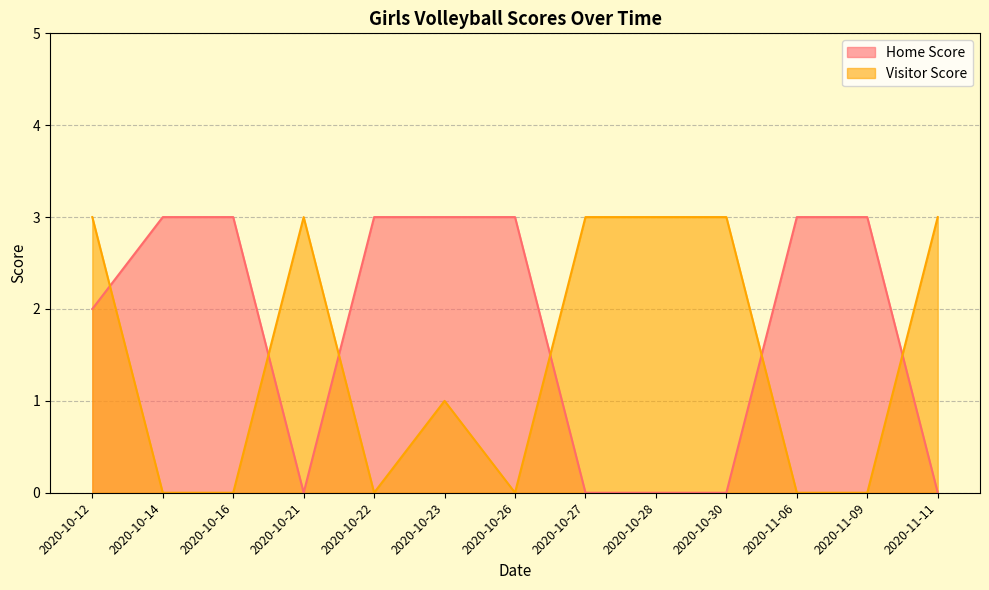

Reading left to right, extract all data points from this chart.

Home Score: 2020-10-12=2	2020-10-14=3	2020-10-16=3	2020-10-21=0	2020-10-22=3	2020-10-23=3	2020-10-26=3	2020-10-27=0	2020-10-28=0	2020-10-30=0	2020-11-06=3	2020-11-09=3	2020-11-11=0
Visitor Score: 2020-10-12=3	2020-10-14=0	2020-10-16=0	2020-10-21=3	2020-10-22=0	2020-10-23=1	2020-10-26=0	2020-10-27=3	2020-10-28=3	2020-10-30=3	2020-11-06=0	2020-11-09=0	2020-11-11=3